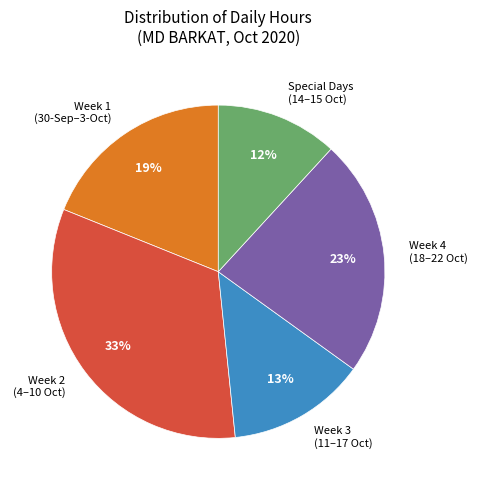

The Week 3 (11–17 Oct) slice represents 13% of the pie. True or false?

True